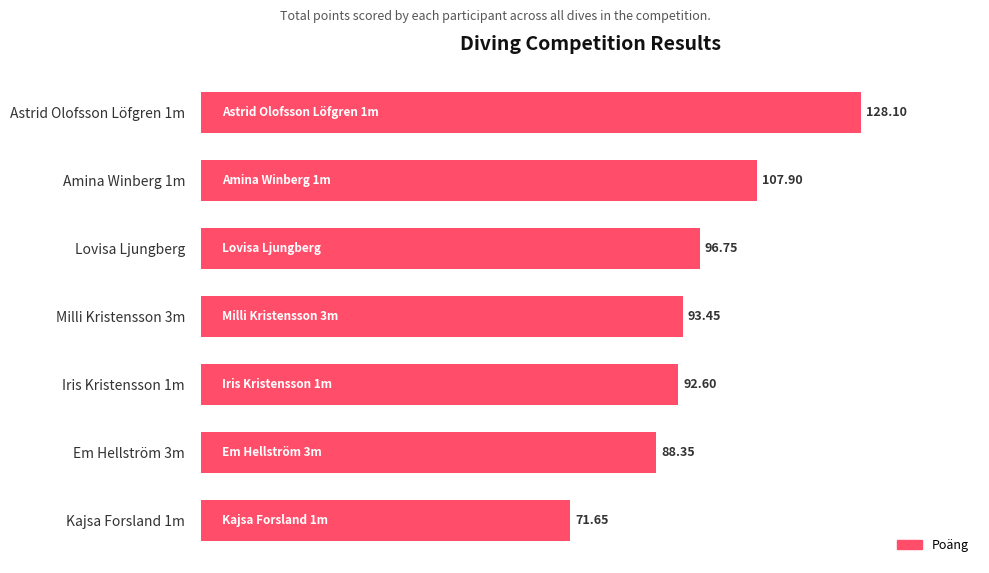

List the labels in order of value, largest first.

Astrid Olofsson Löfgren 1m, Amina Winberg 1m, Lovisa Ljungberg, Milli Kristensson 3m, Iris Kristensson 1m, Em Hellström 3m, Kajsa Forsland 1m